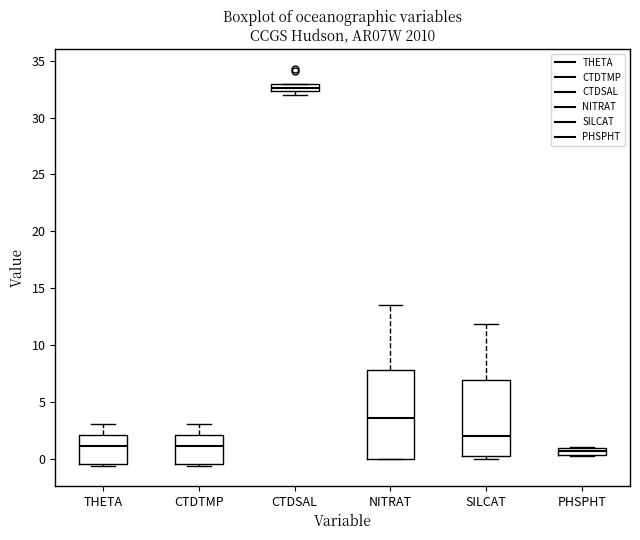

Which box is the tallest, from its lower edge to its upper edge?

NITRAT